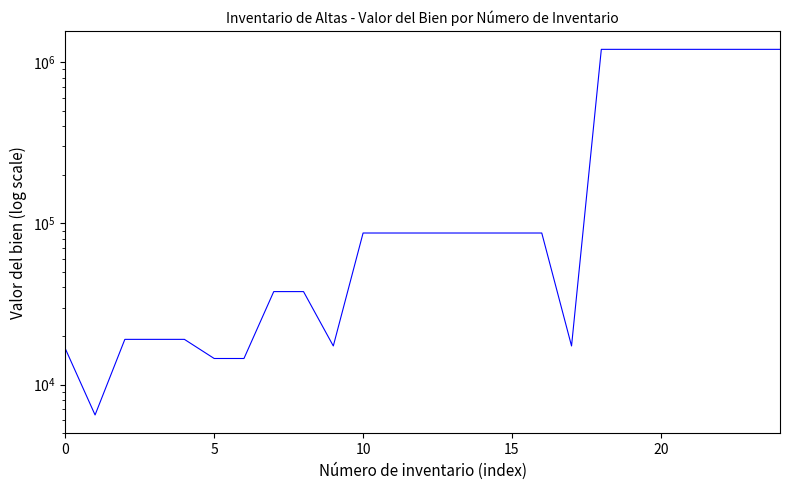

Does the chart display data point markers on the line(s)?

No